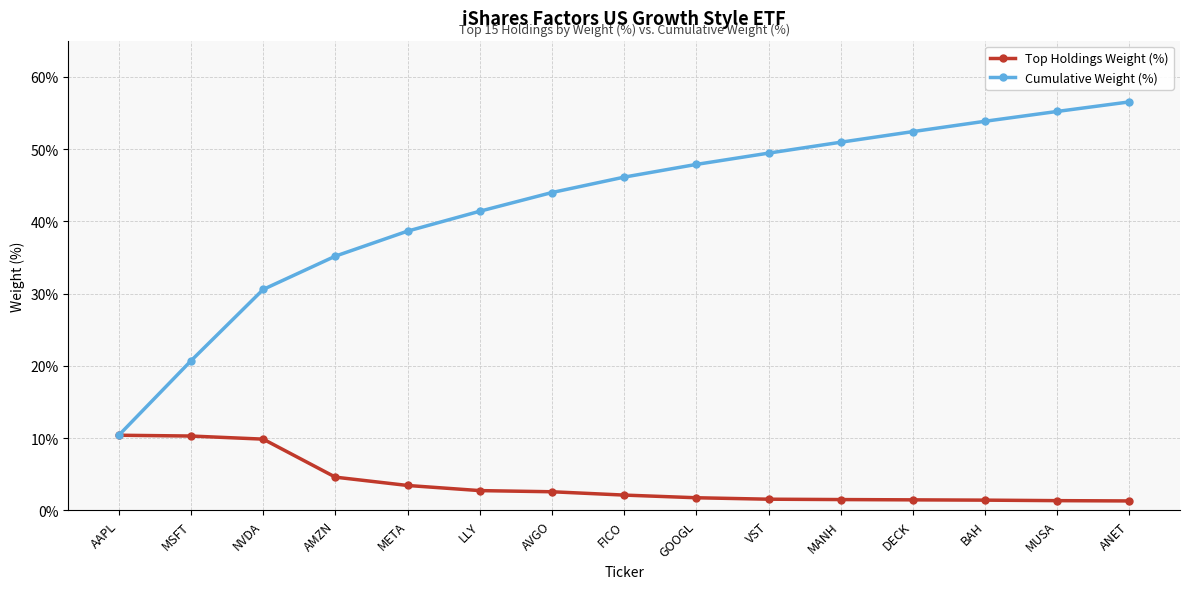

What is the difference between the maximum and minimum values in the Cumulative Weight (%) series?

46.1